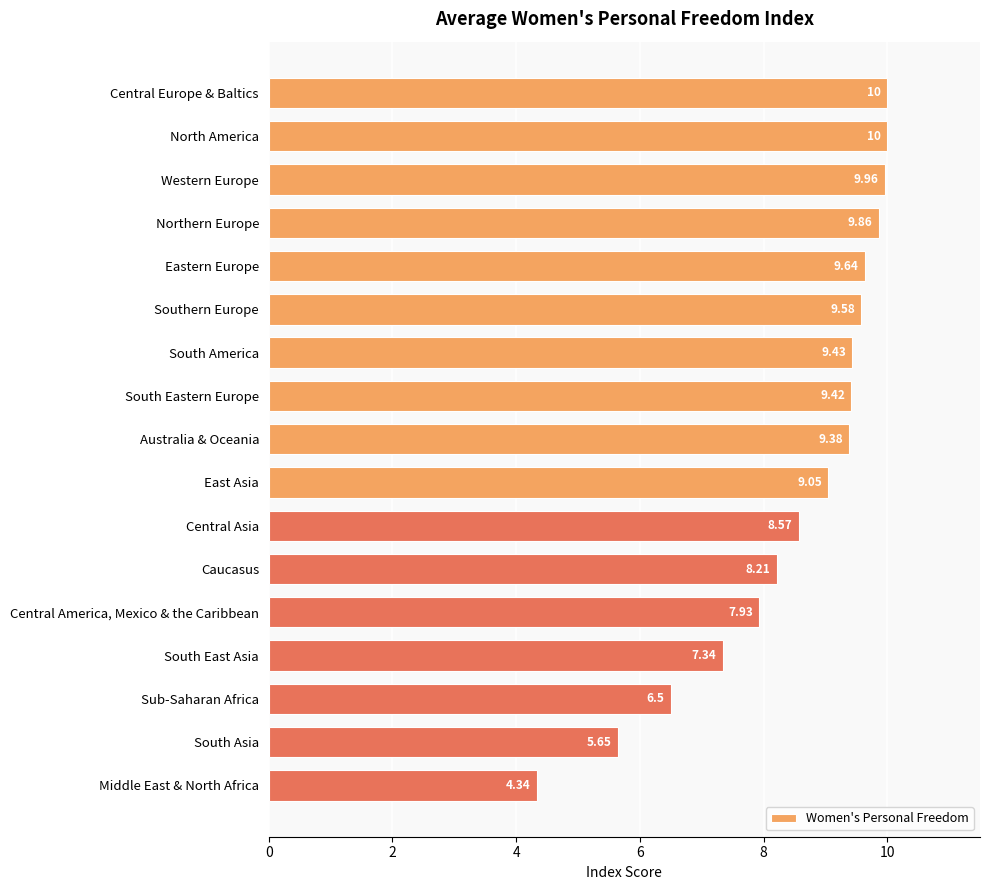

Where is the data nearest to the value 7?

South East Asia